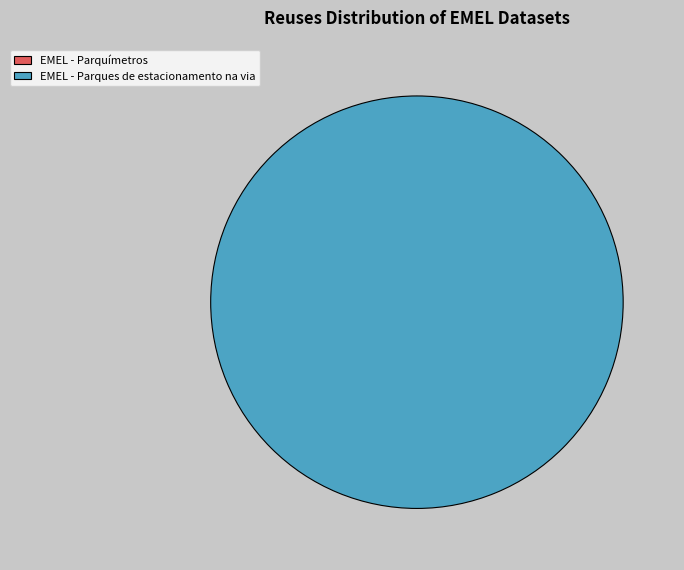

To the nearest percent, what is the difference between the largest and smallest slice percentages?

100%